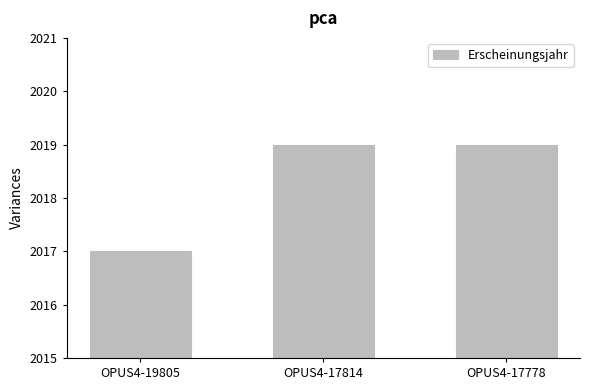

How many bars are there in total?

3